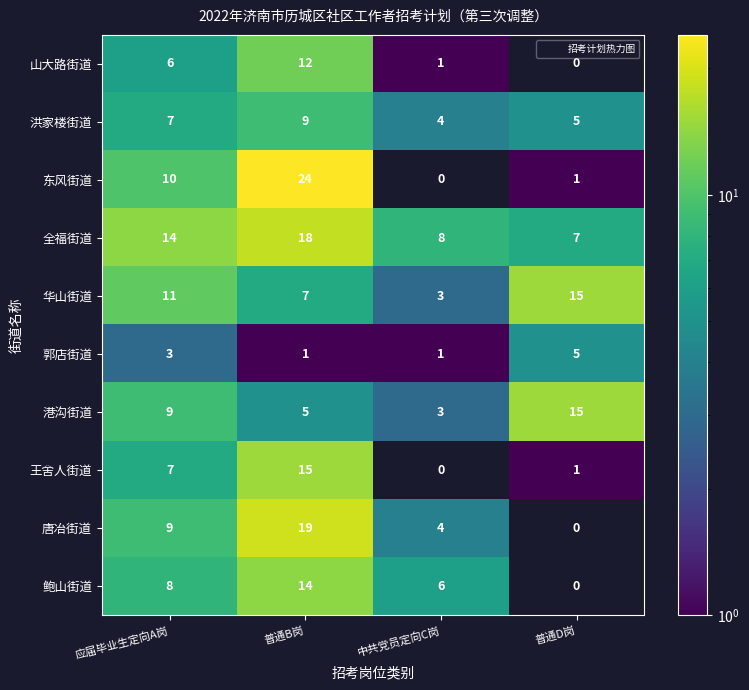

How many series are shown in this chart?

10